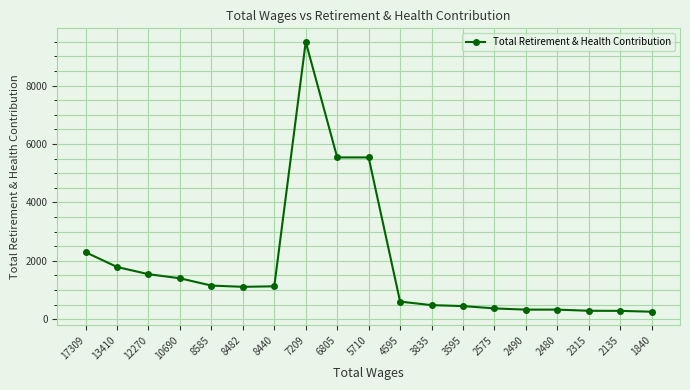

What is the smallest value displayed?

259